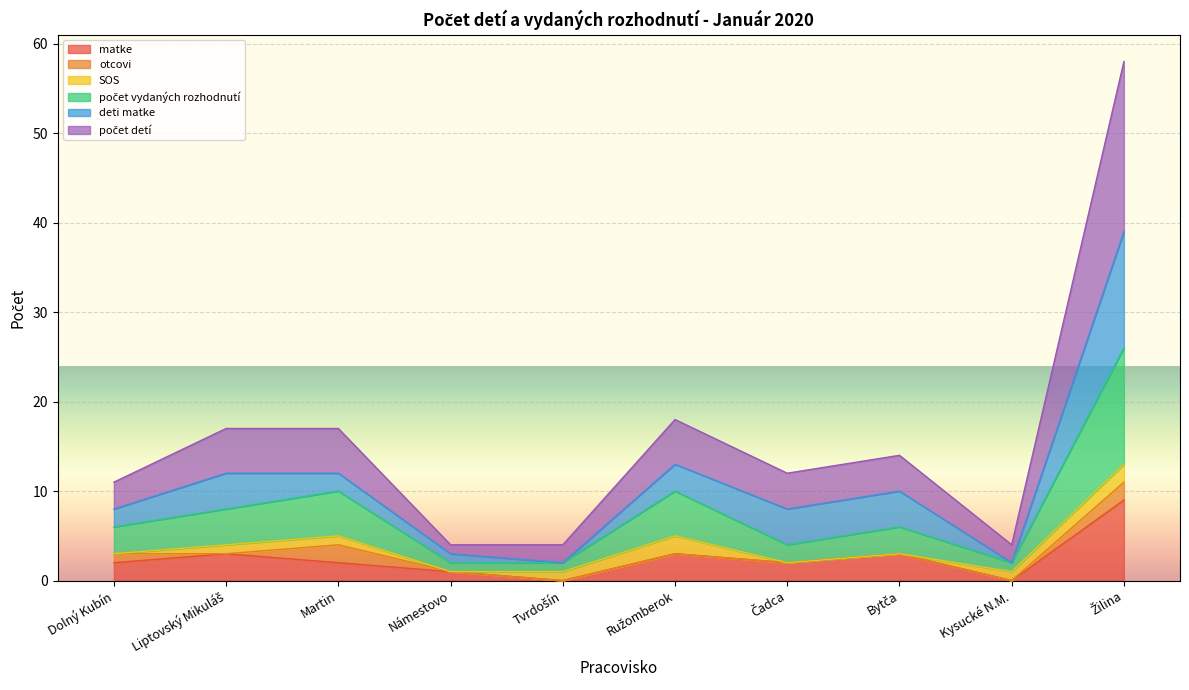

What is the highest value of the matke series?

9